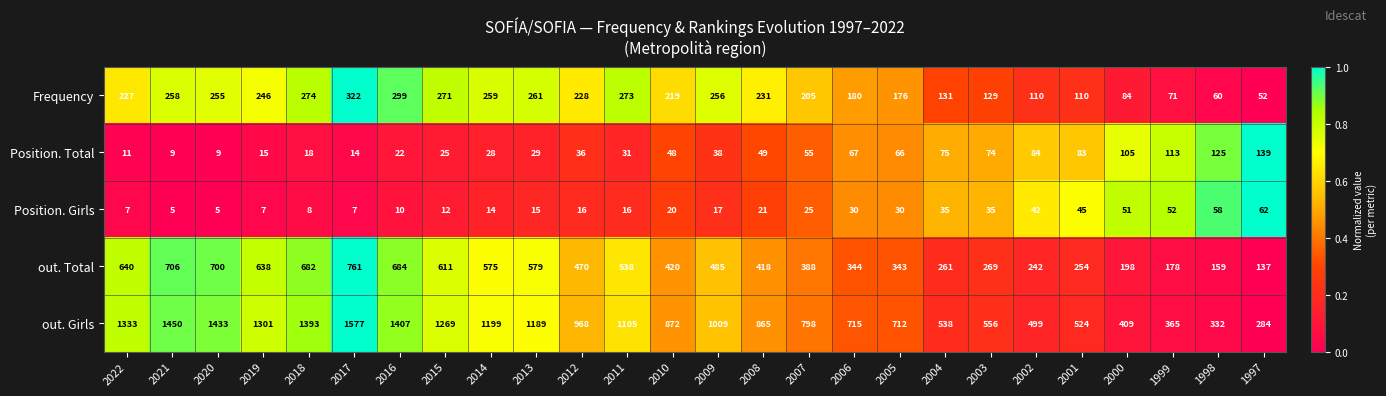

What is the spread (max minus min) of values at 2015?

1257